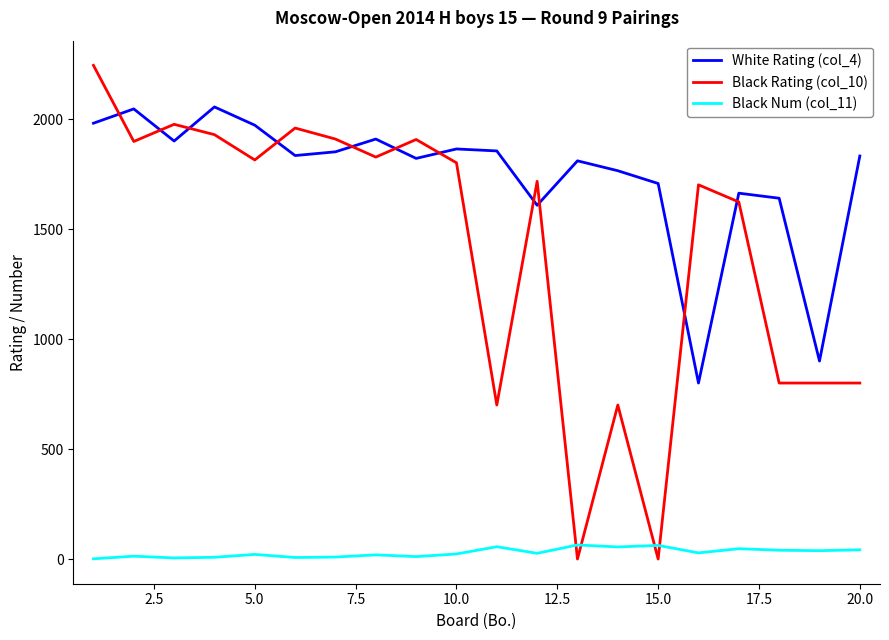

Does the chart display data point markers on the line(s)?

No